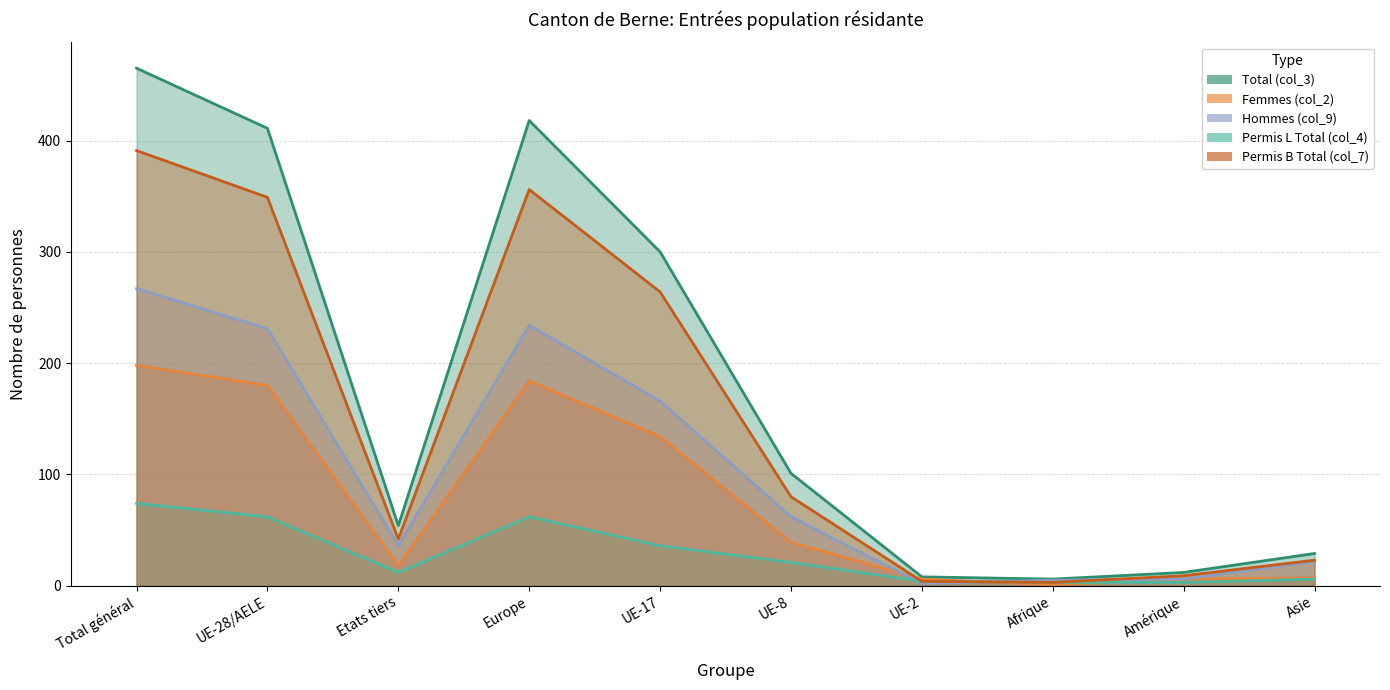

What is the greatest value displayed?

465